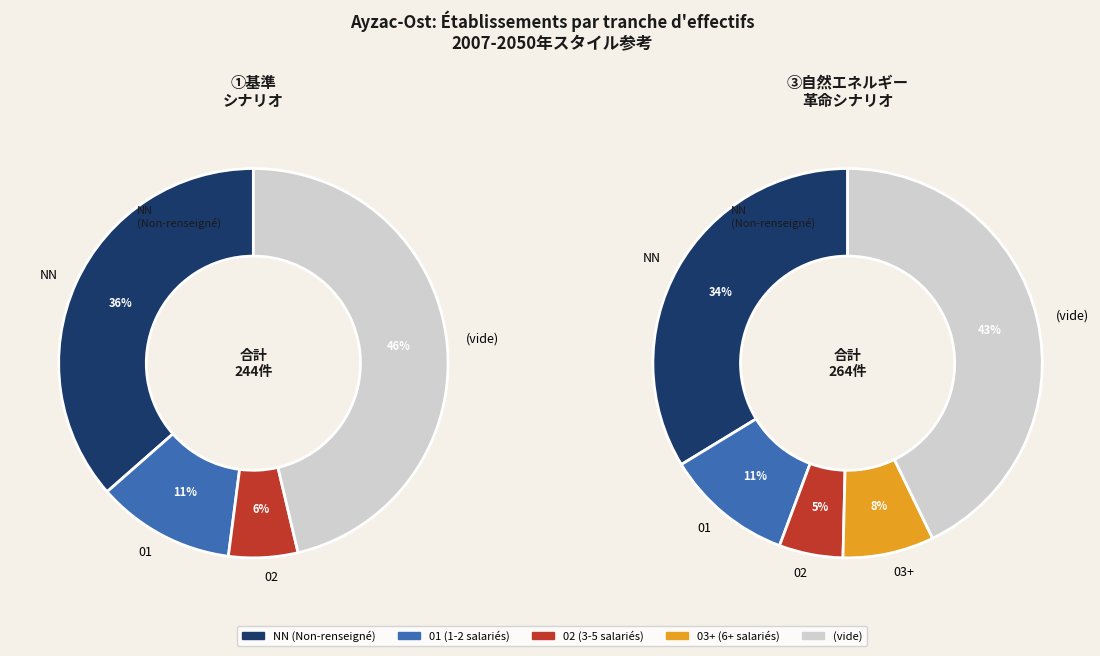

Is there a majority slice in this chart?

No